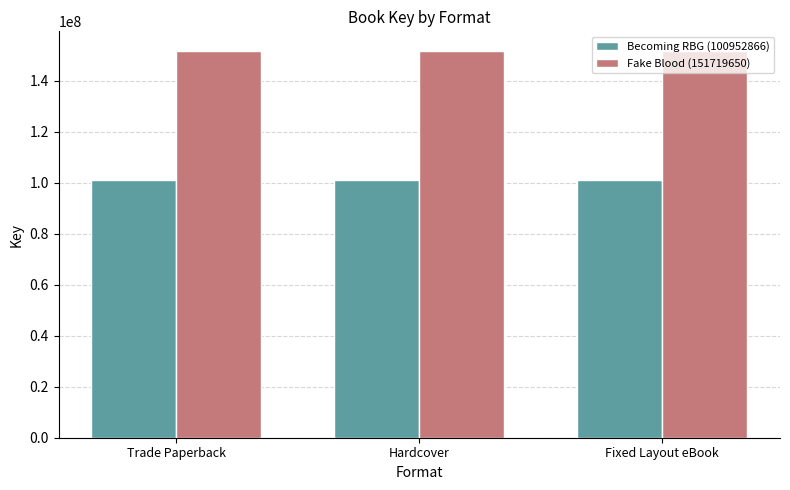

What is the smallest value displayed?

100952866